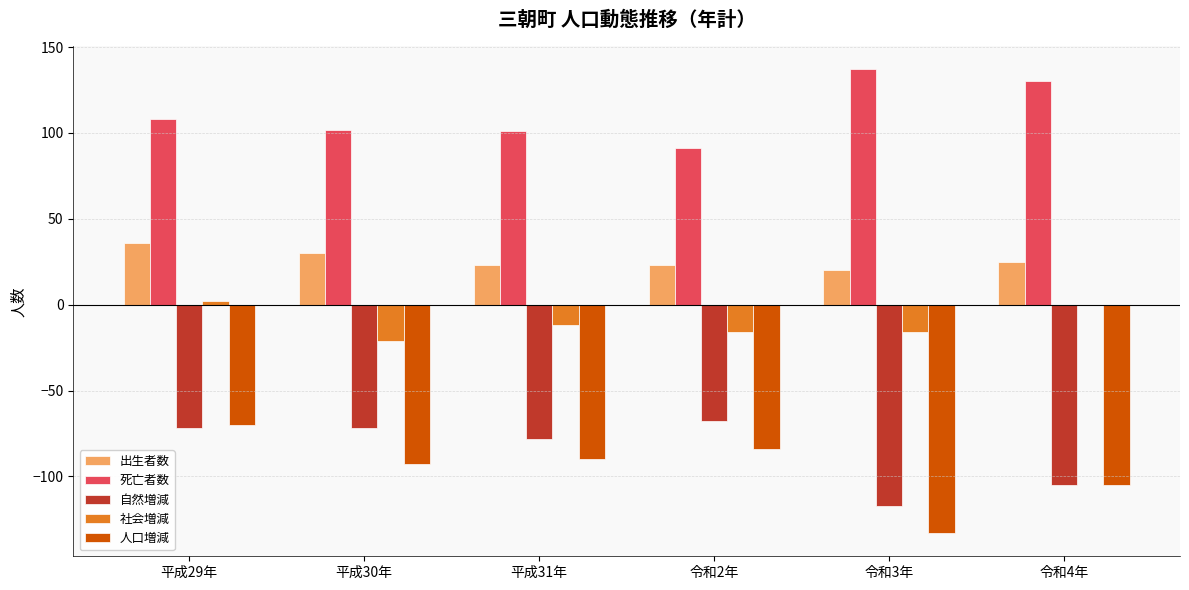

At which category is the sum across all series the highest?

平成29年